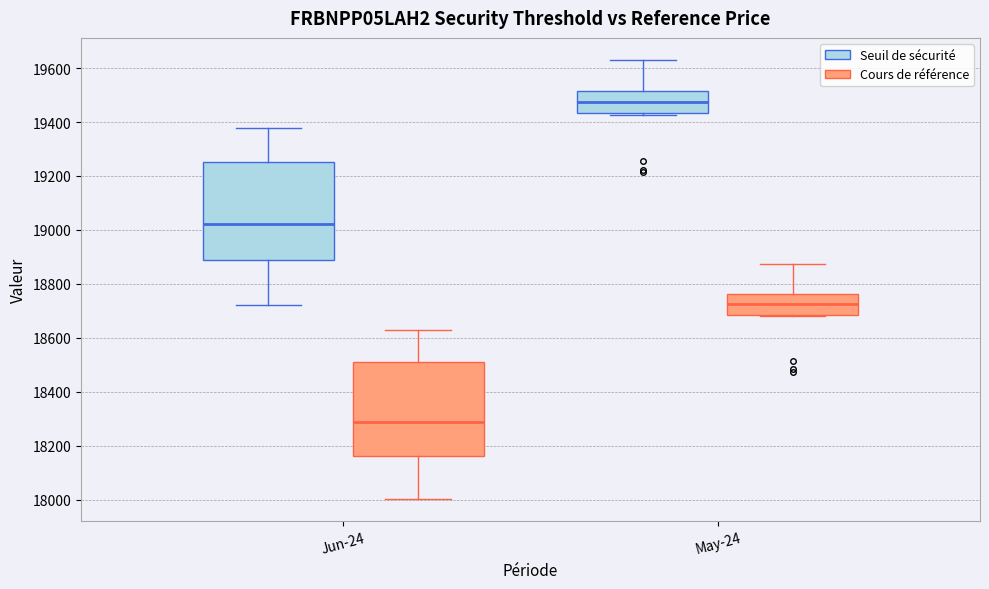

Which box has the lowest median line?

Jun-24 (Cours de référence)